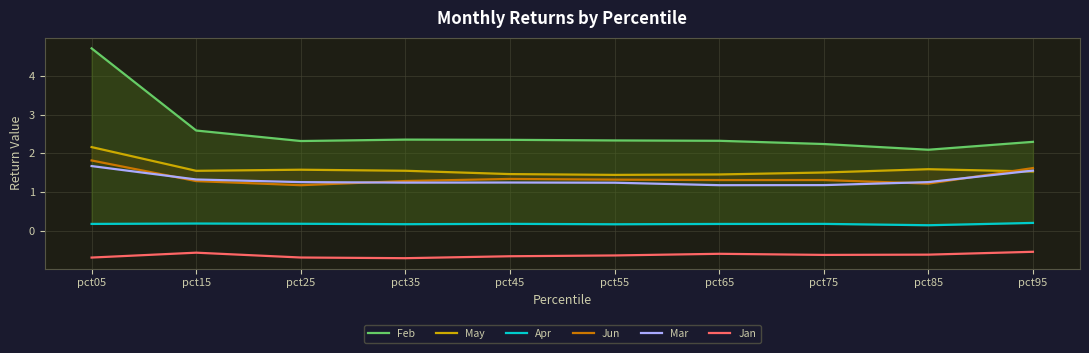

What is the value of the Jan point at the 9th from the left?

-0.6